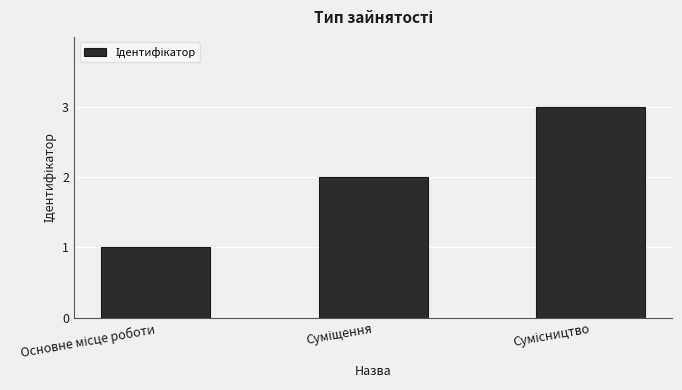

What is the maximum value shown in the chart?

3